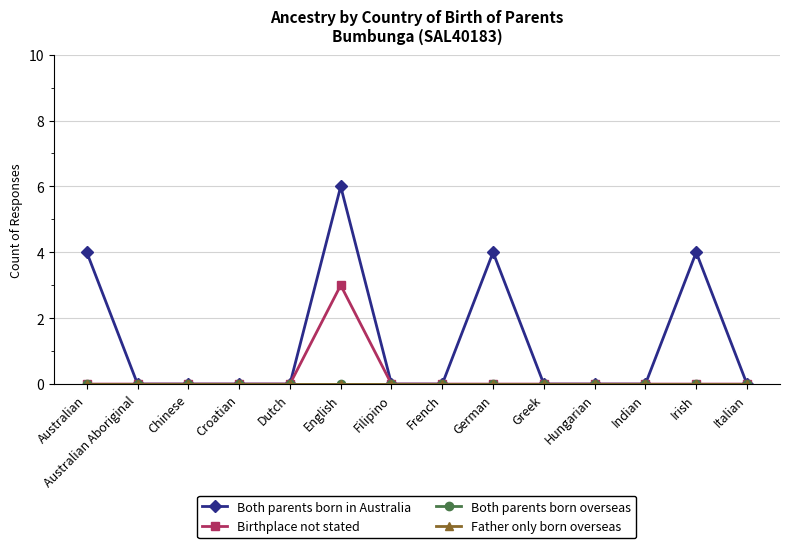

What is the maximum value shown in the chart?

6